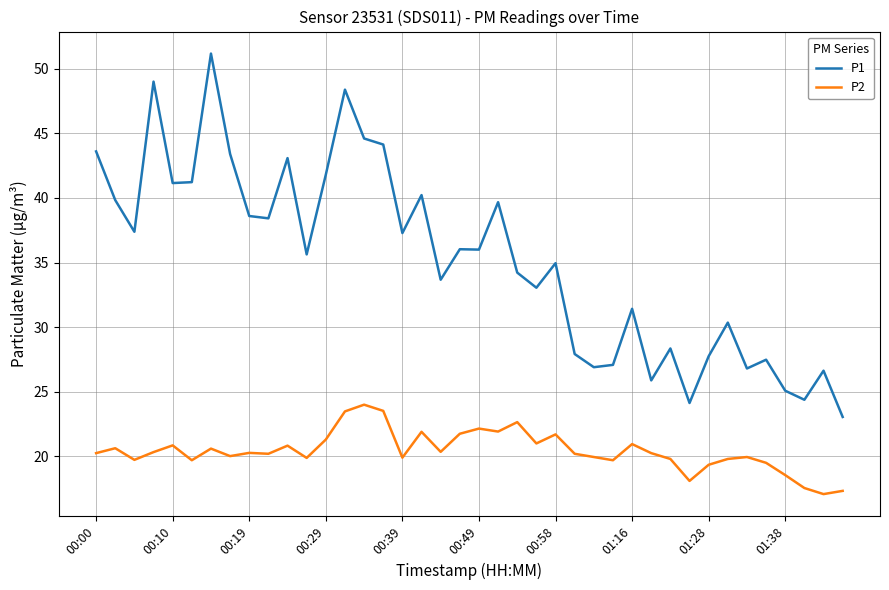

Which series has the largest range (max minus min)?

P1